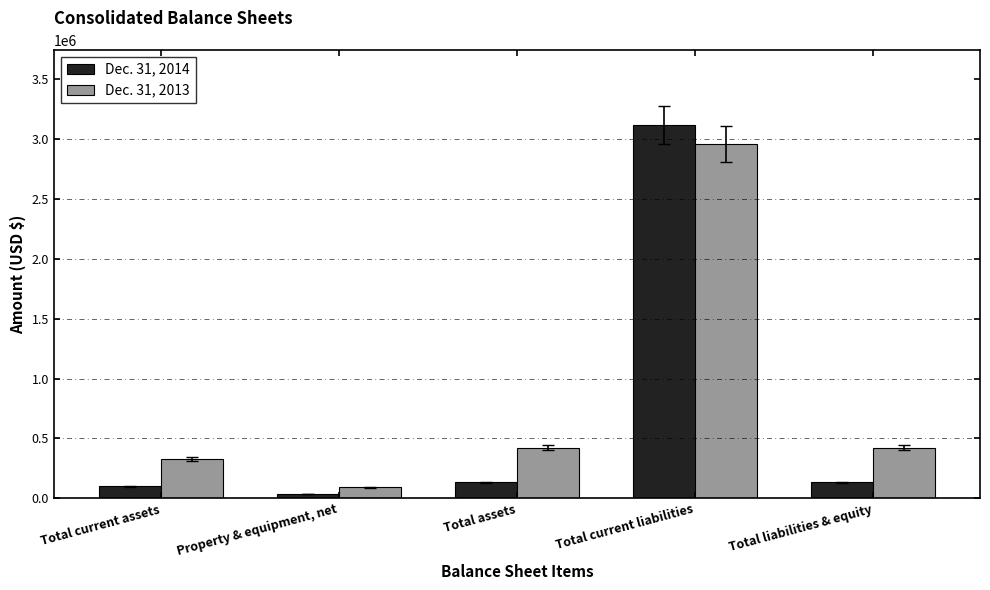

How many bars are there in total?

10